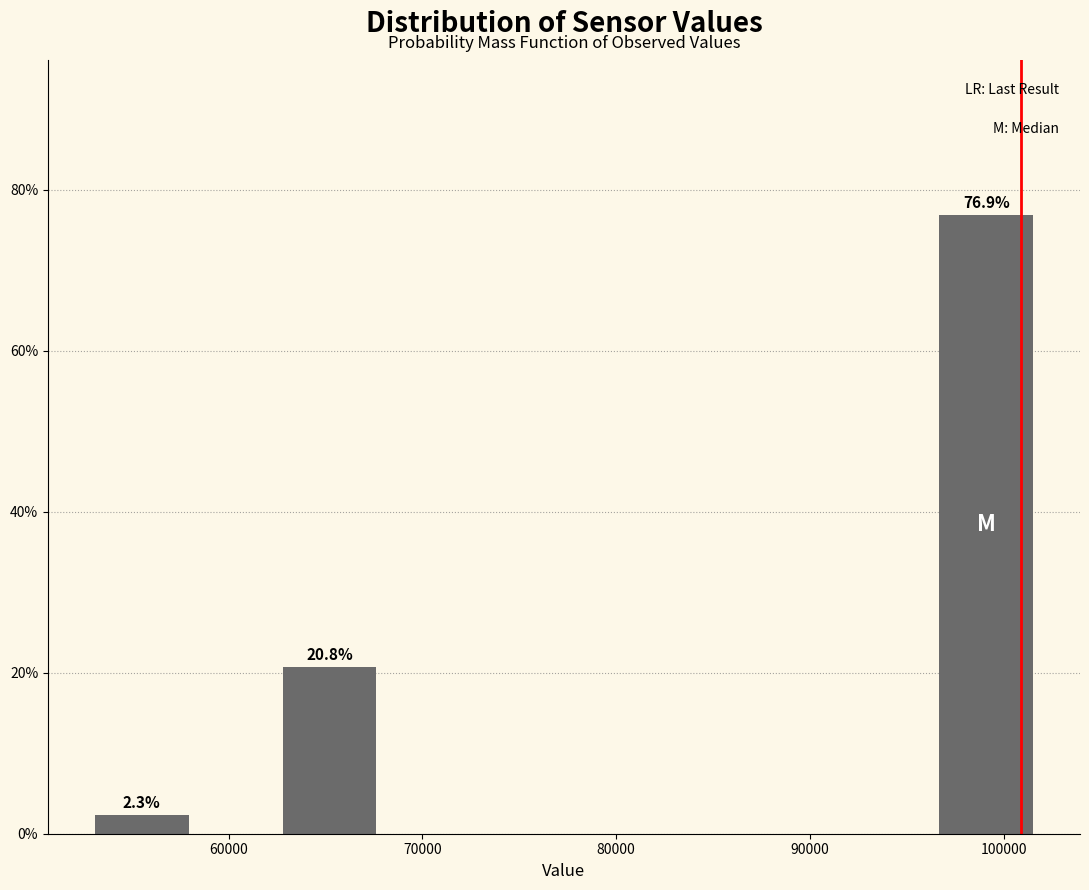

Which range on the x-axis has the tallest bar?

97000 to 102000